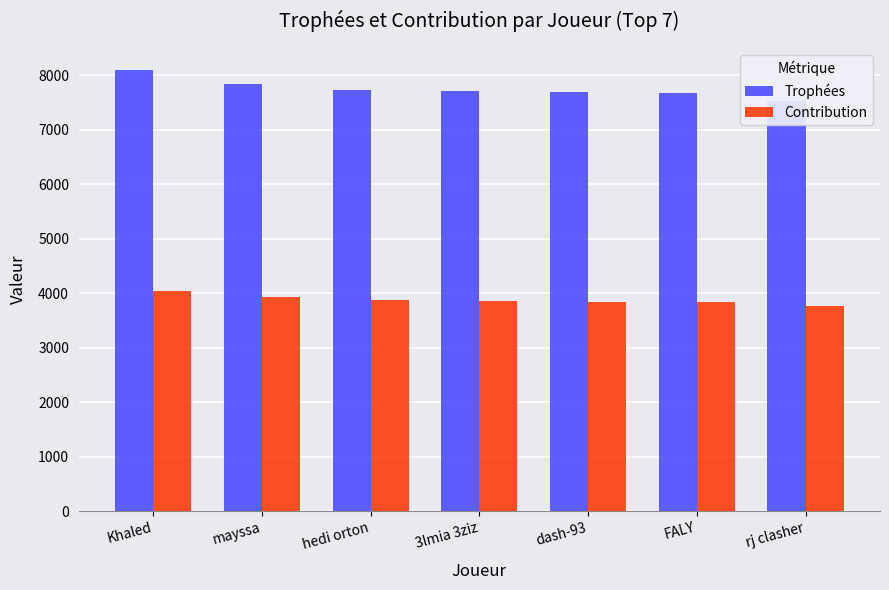

At Khaled, list the series in order from largest to smallest.

Trophées, Contribution